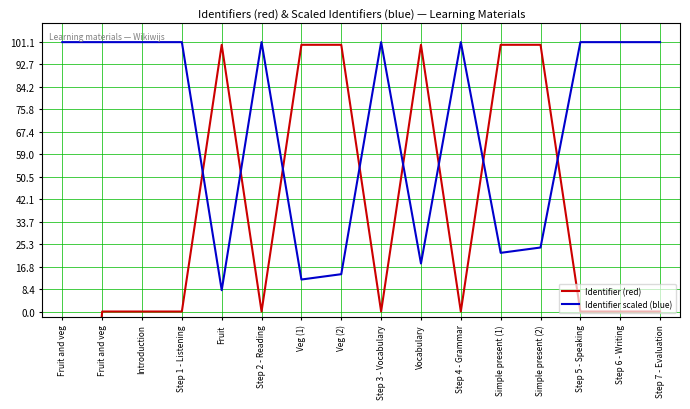

At Step 2 - Reading, list the series in order from smallest to largest.

Identifier (red), Identifier scaled (blue)